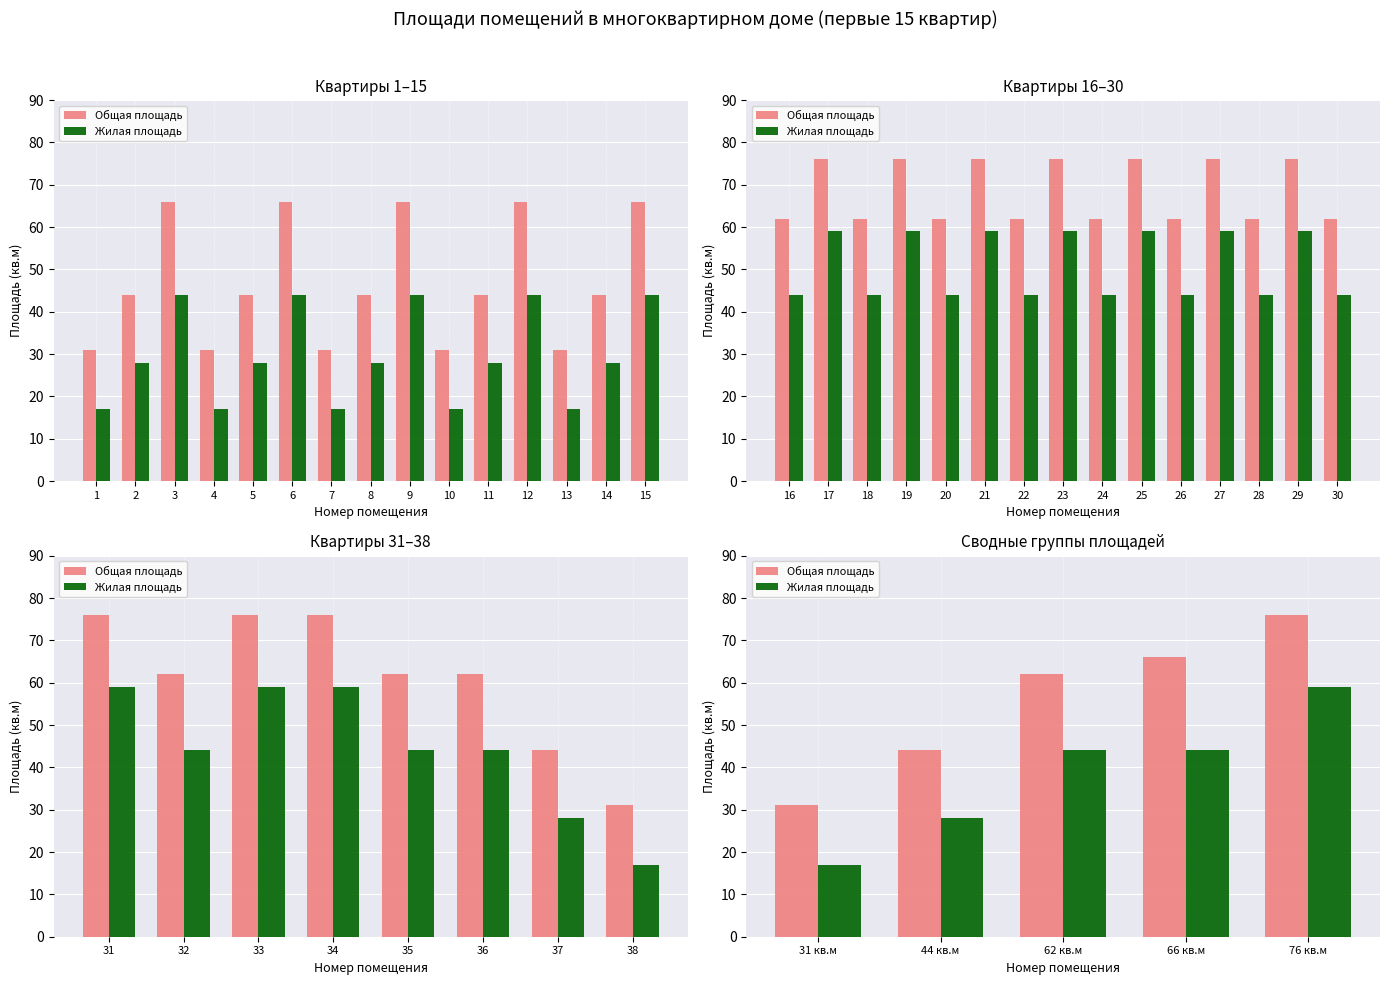

Reading right to left, transcribe all the data shown in this chart.

Общая площадь: 76	66	62	44	31
Жилая площадь: 59	44	44	28	17